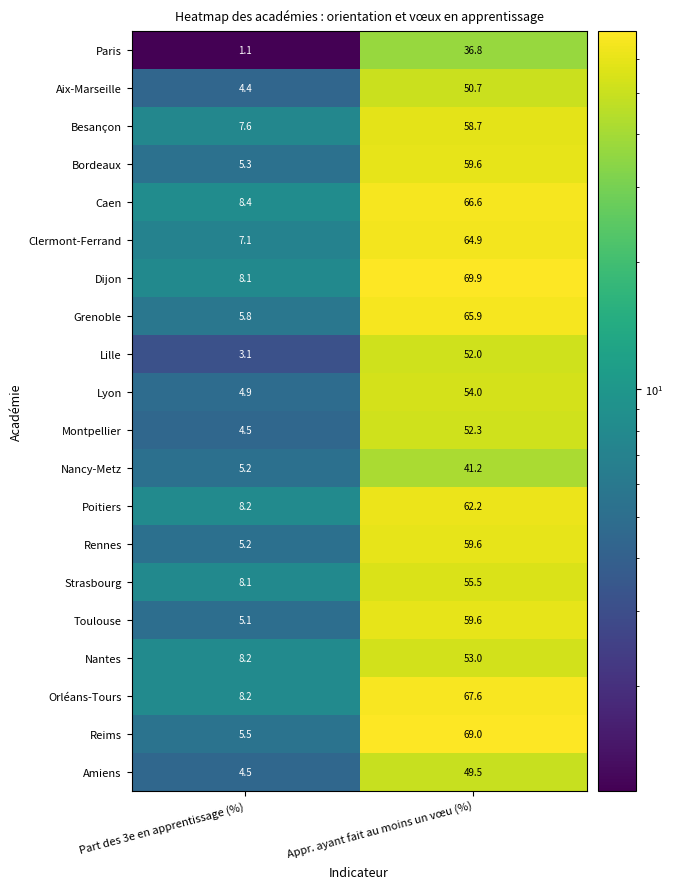

Where does the Bordeaux series first go above 59?

Appr. ayant fait au moins un vœu (%)